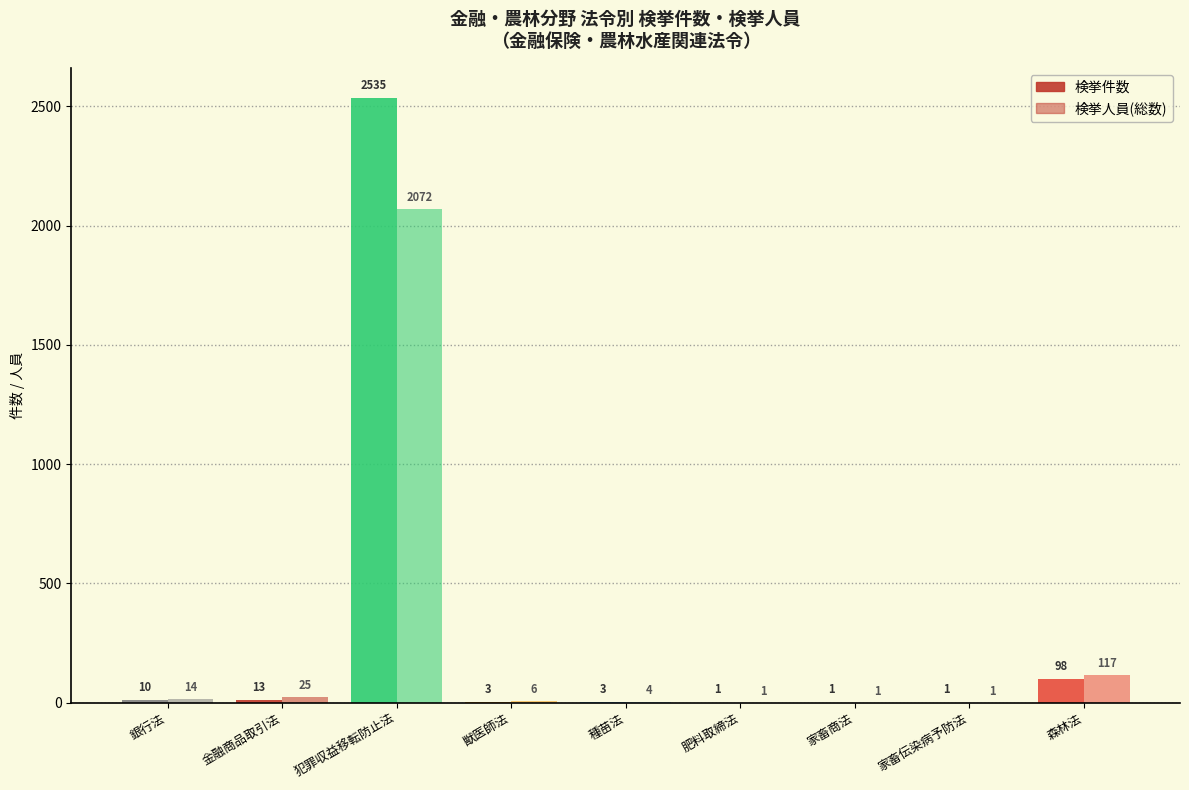

At how many categories does at least one series exceed 121?

1